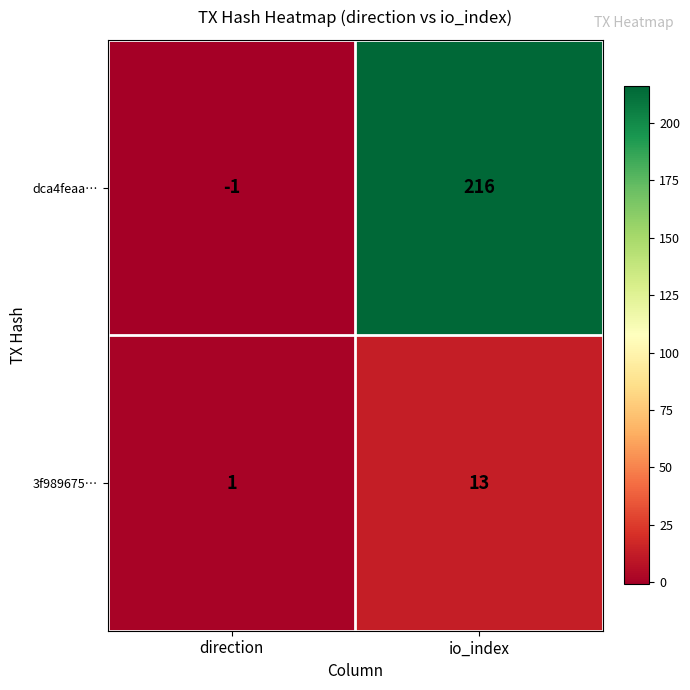

The 3f989675… series shows 1 at direction. True or false?

True